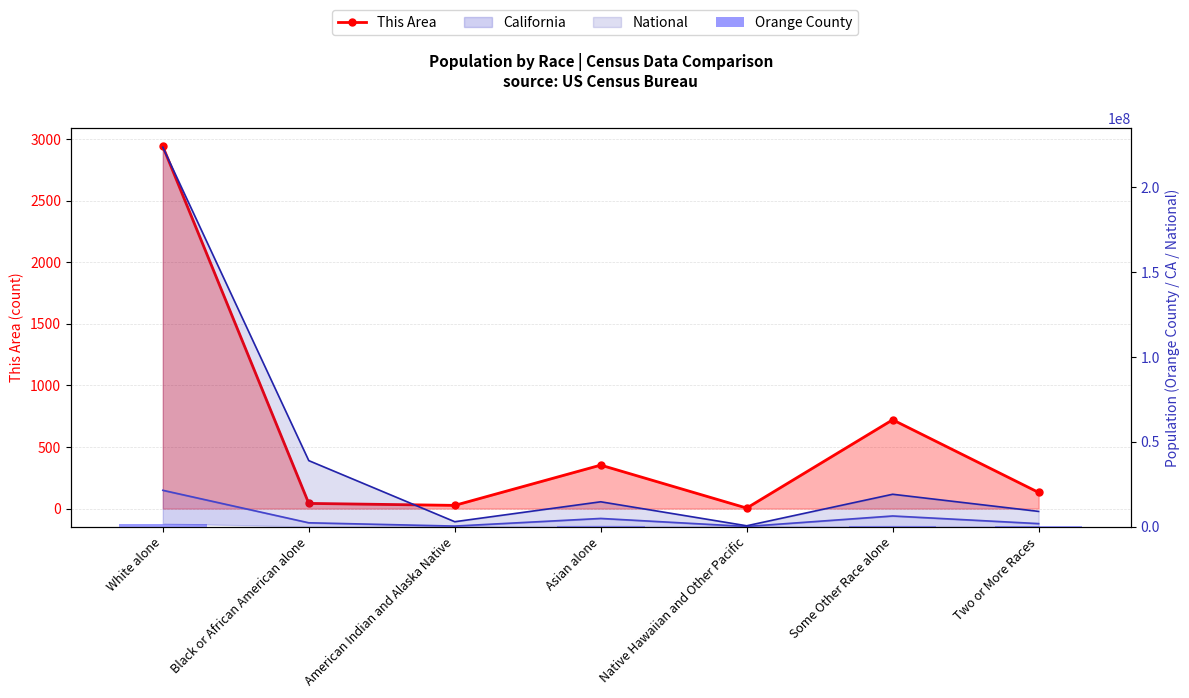

Which series changed the most between Black or African American alone and American Indian and Alaska Native?

Orange County